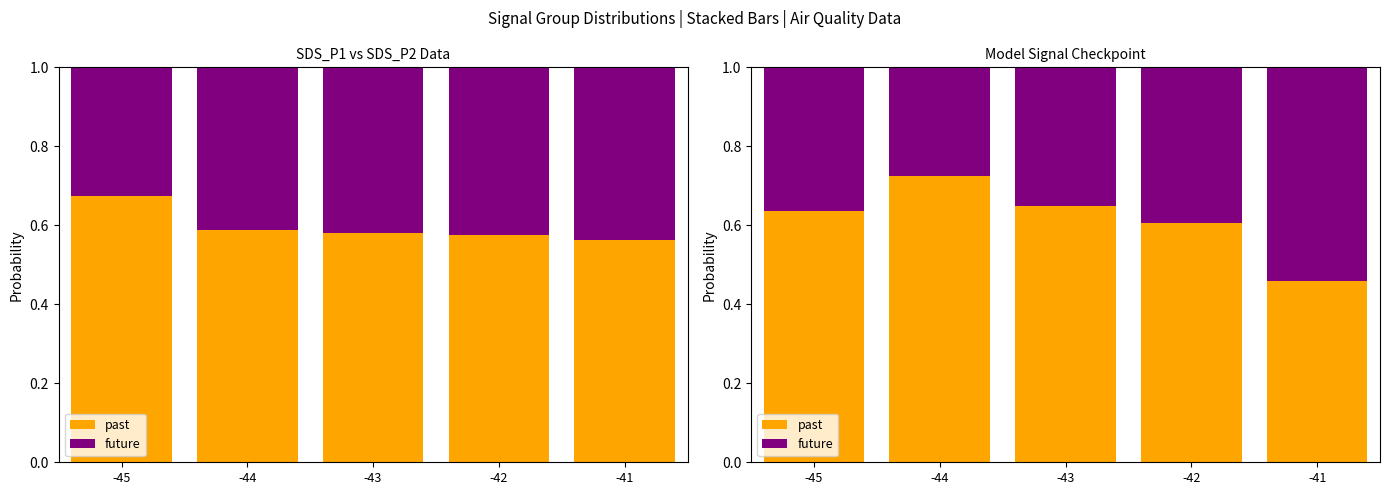

List the series in order of their peak value, highest first.

past, future